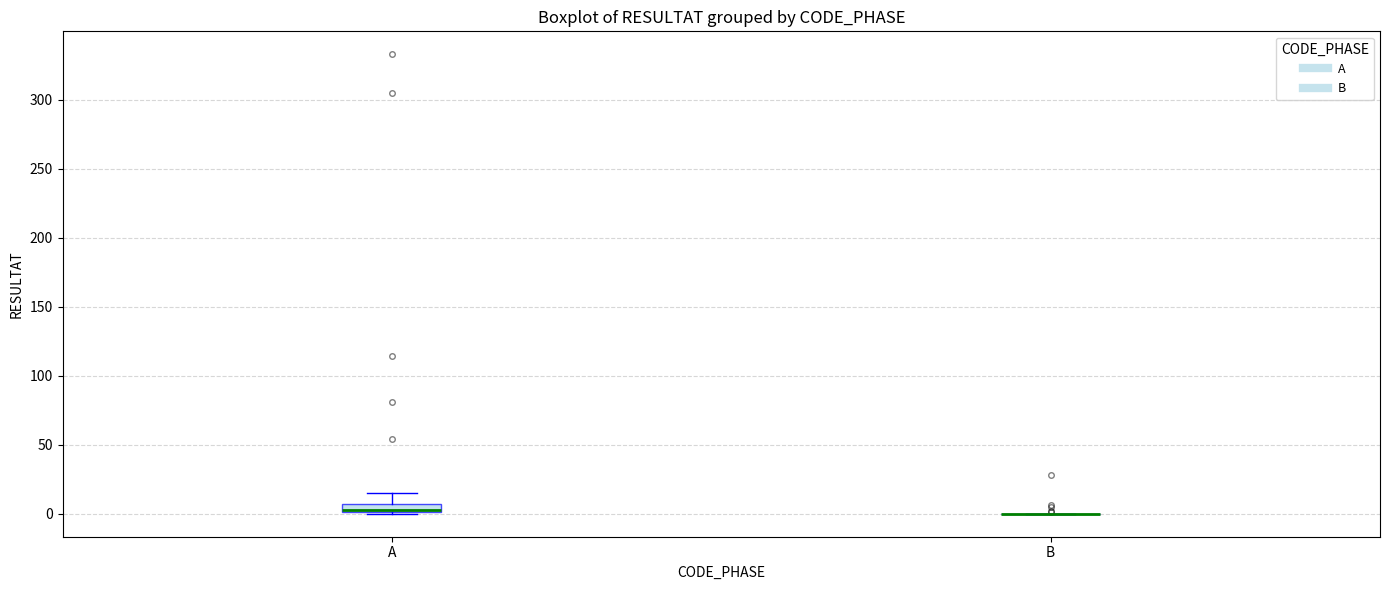

Where is the lower edge of the box for A on the y-axis? The values are not printed on the chart, so give them approximately, as read against the axis.

0